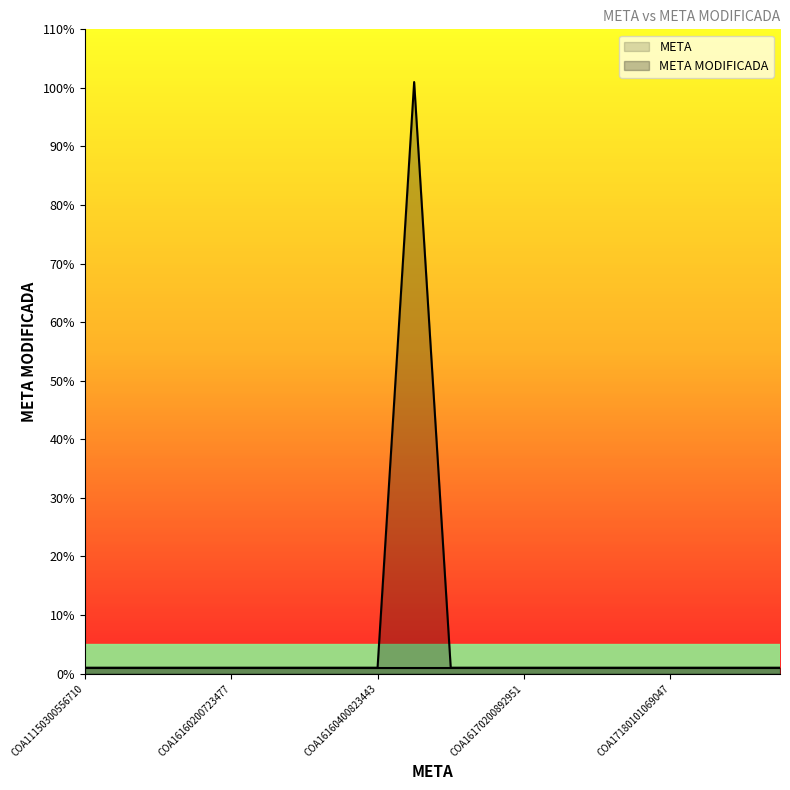

List the labels in order of value, largest first.

COA16170100832758, COA11150300556710, COA15150300585614, COA16160200690655, COA16160200707237, COA16160200723477, COA16160300733242, COA16160300735711, COA16160400815782, COA16160400823443, COA16170100835072, COA16170100835133, COA16170200892951, COA17170300954055, COA17170300954693, COA17170401047528, COA17180101069047, COA17180101069056, COA17180101069058, COA17180101071249